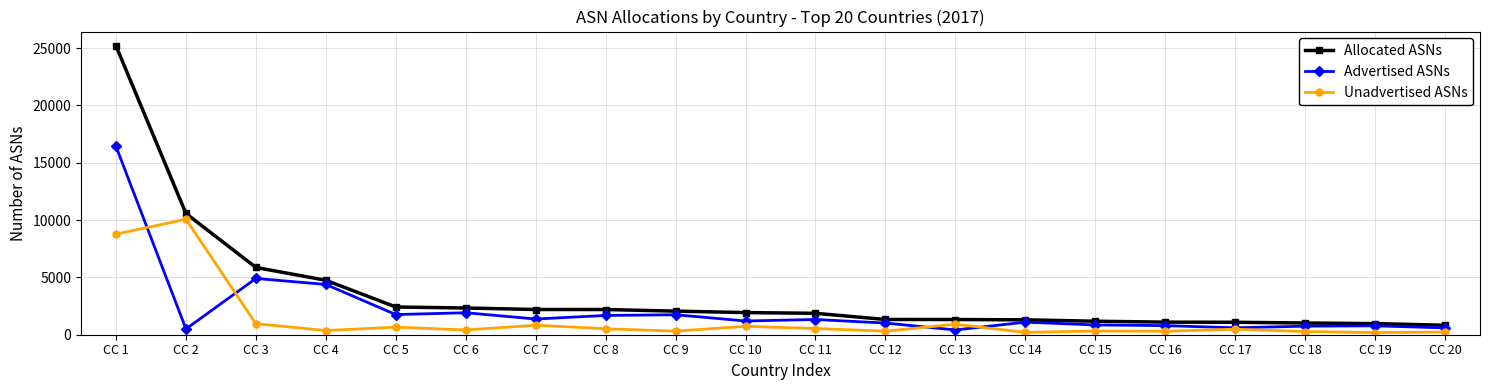

What is the difference between the maximum and minimum values in the Unadvertised ASNs series?

9880